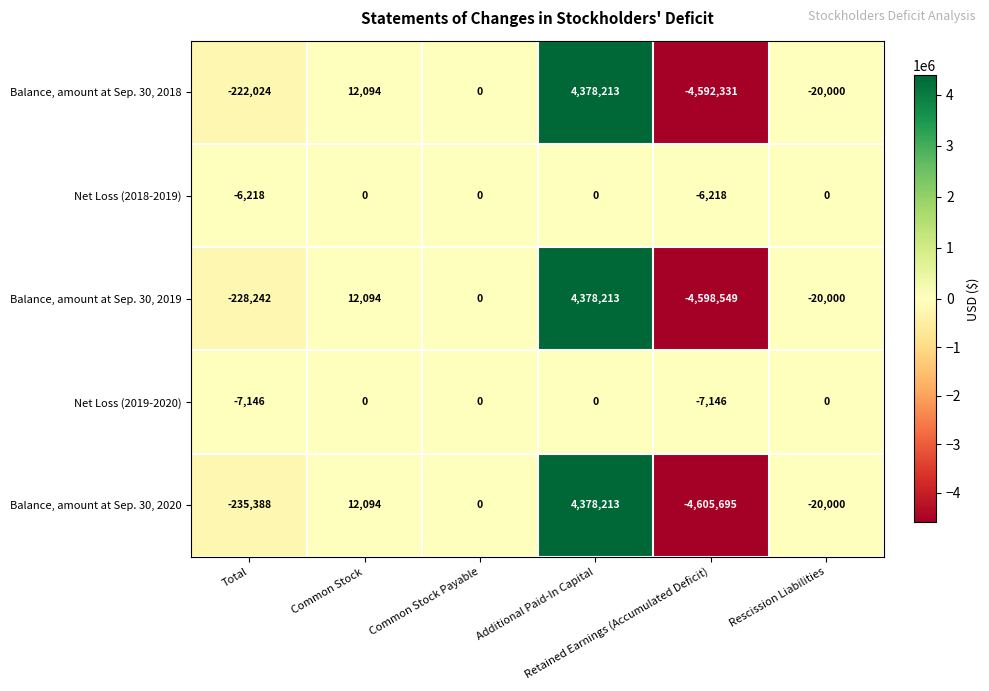

Which series has the widest spread of values?

Balance, amount at Sep. 30, 2020